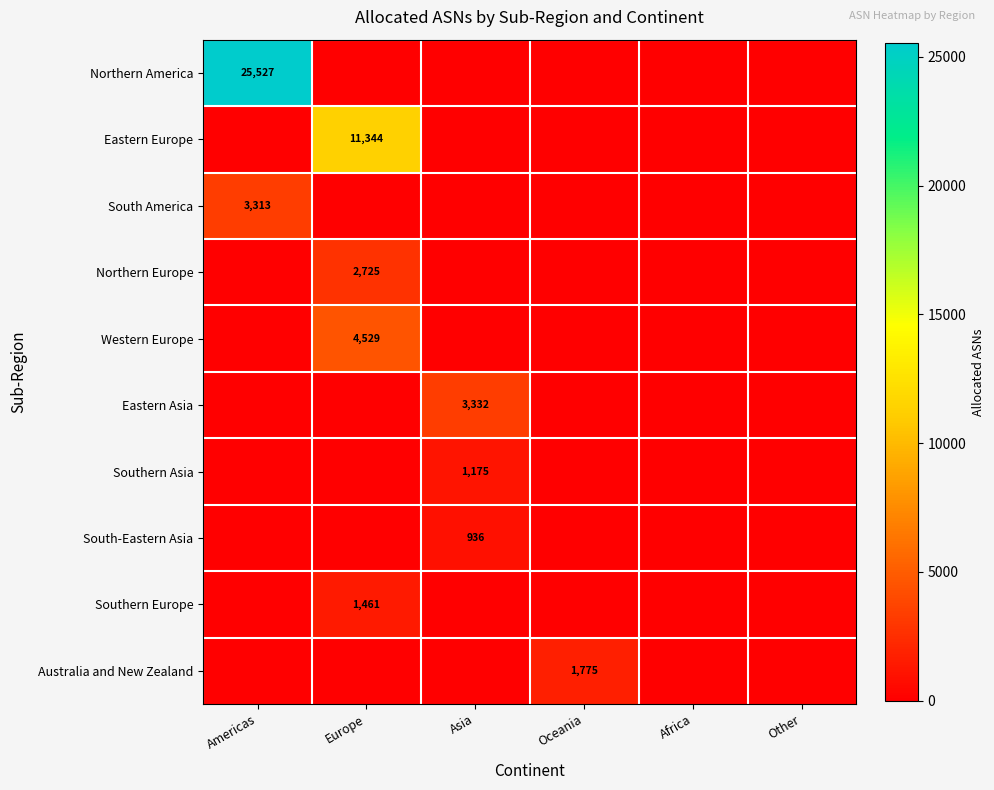

At how many categories does at least one series exceed 21118?

1